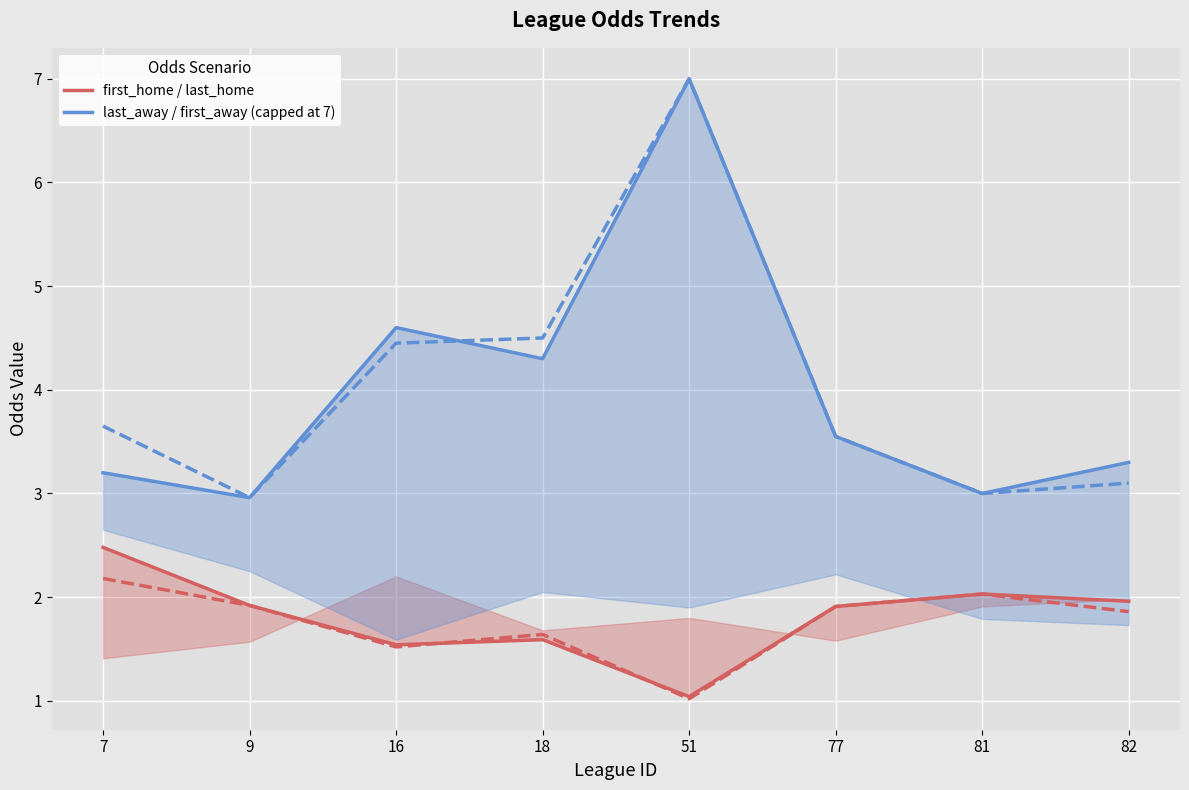

Which series changed the most between 7 and 9?

first_home / last_home